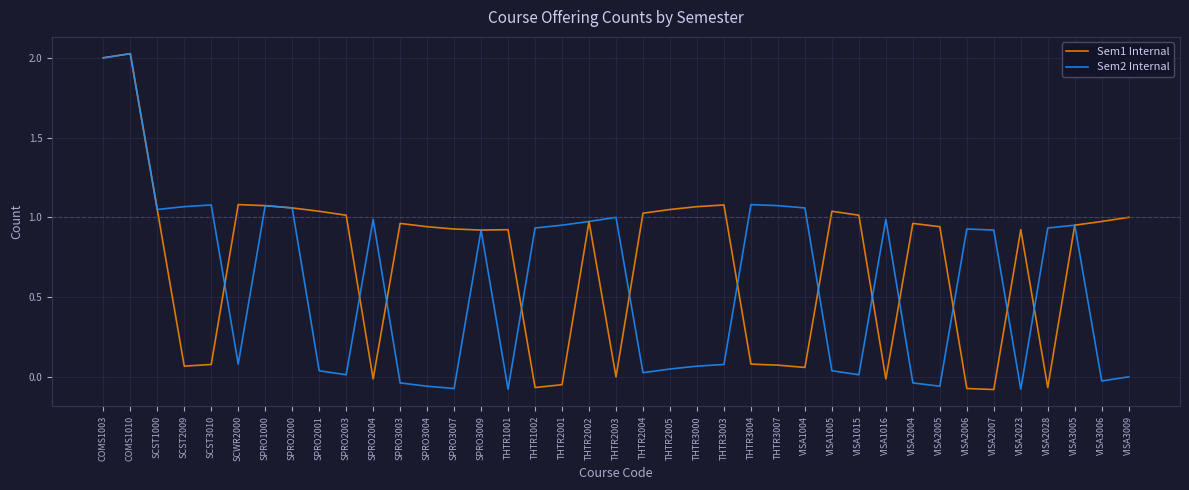

True or false: Sem1 Internal and Sem2 Internal intersect in this chart.

True